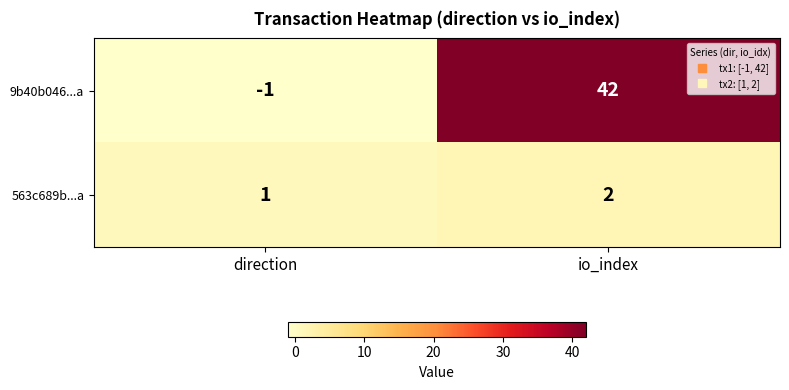

True or false: 9b40b046...a has a value of 42 at io_index.

True